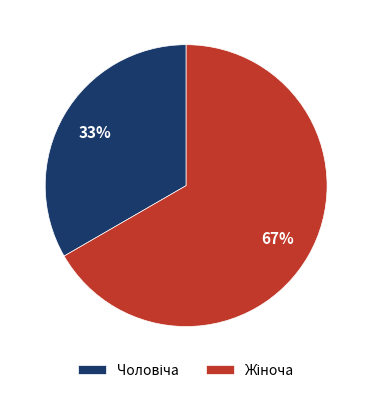

To the nearest percent, what is the average slice percentage?

50%